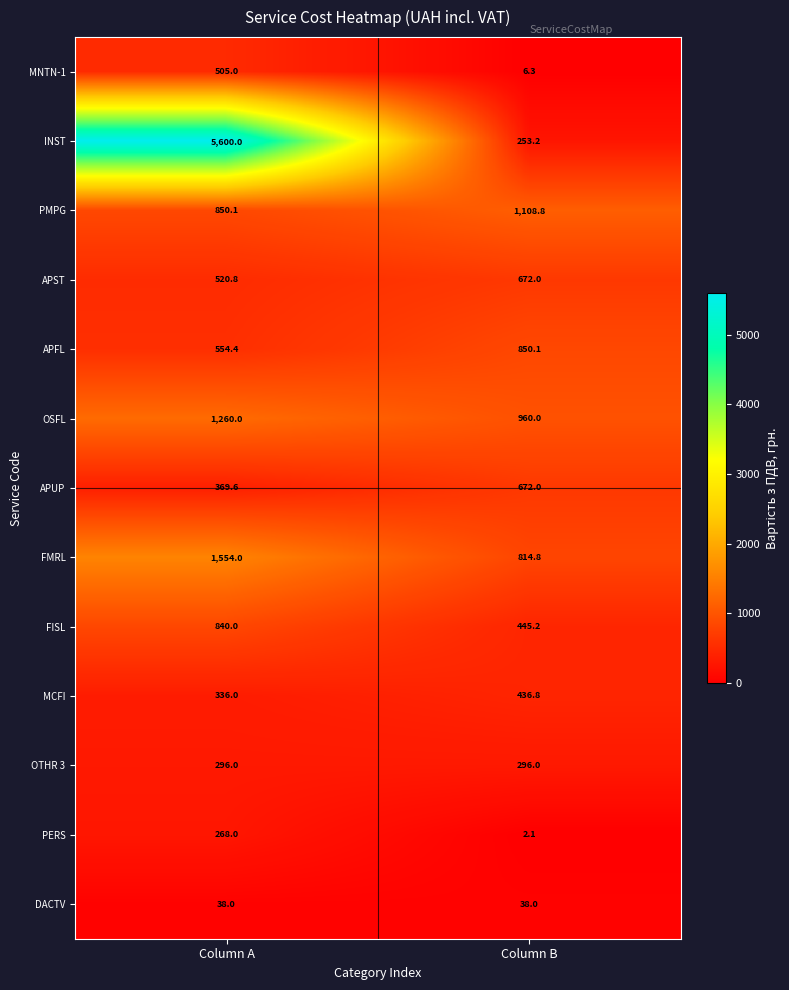

What is the average value of the MNTN-1 series?

255.7